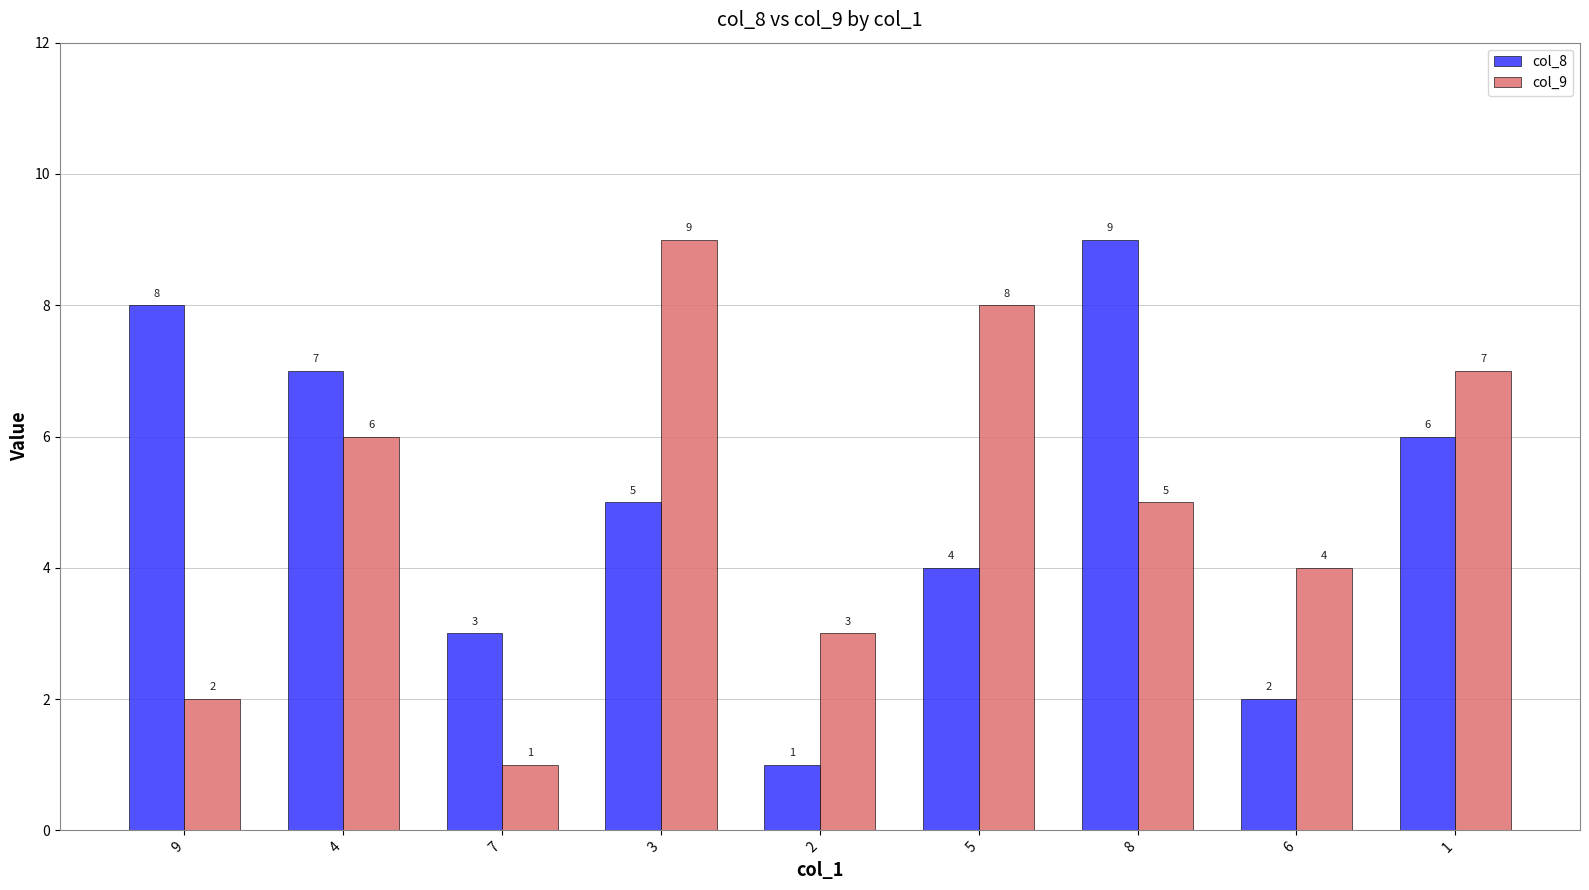

The col_8 series shows 1 at 6. True or false?

False